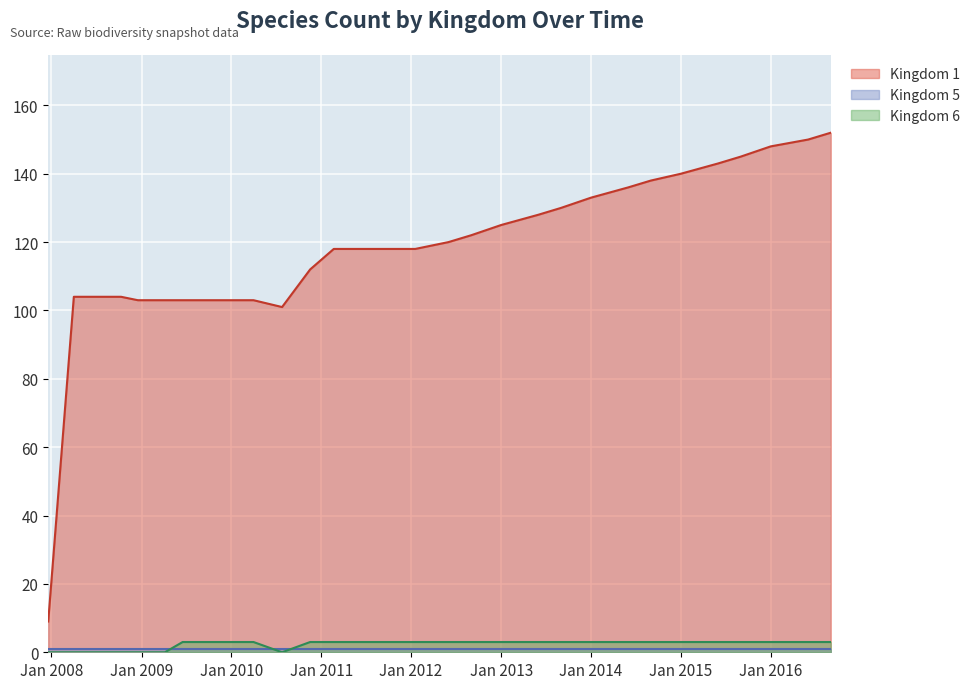

At which category does the chart reach its peak across all series?

2016-09-01